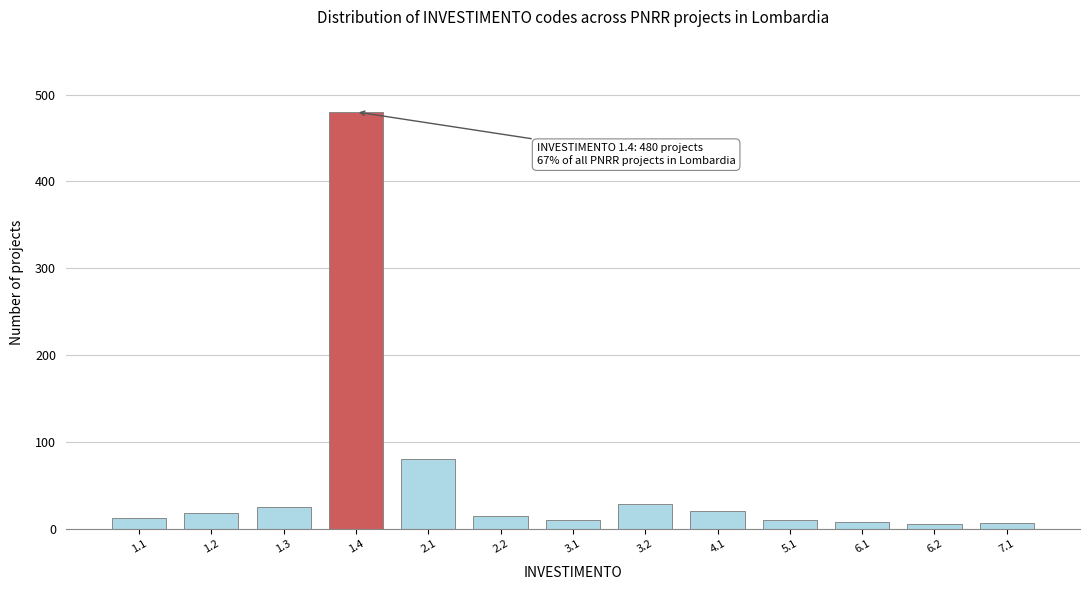

What is the change in value from 1.4 to 3.2?

-452